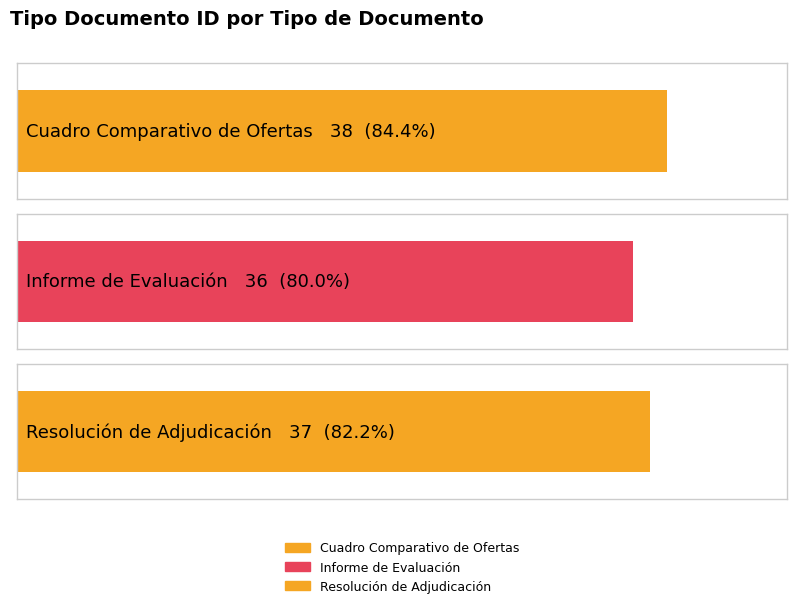

What is the greatest value displayed?

38